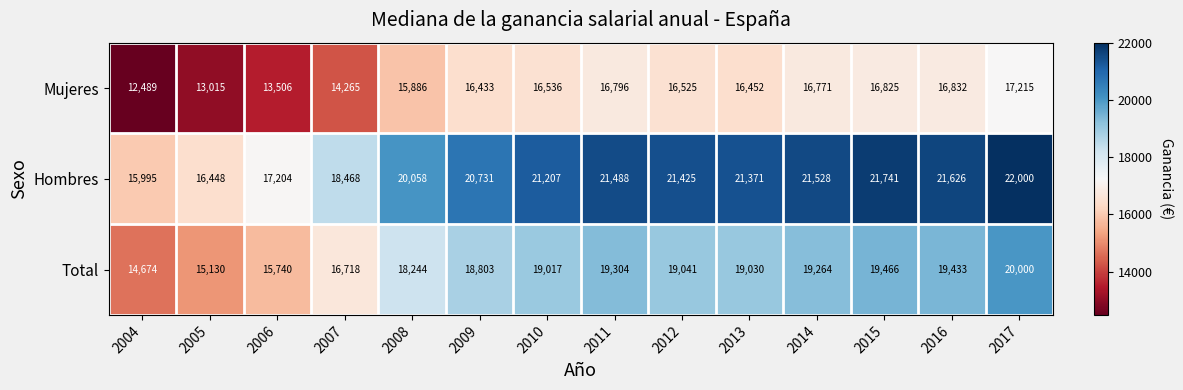

Between 2004 and 2005, which series saw the biggest shift?

Mujeres